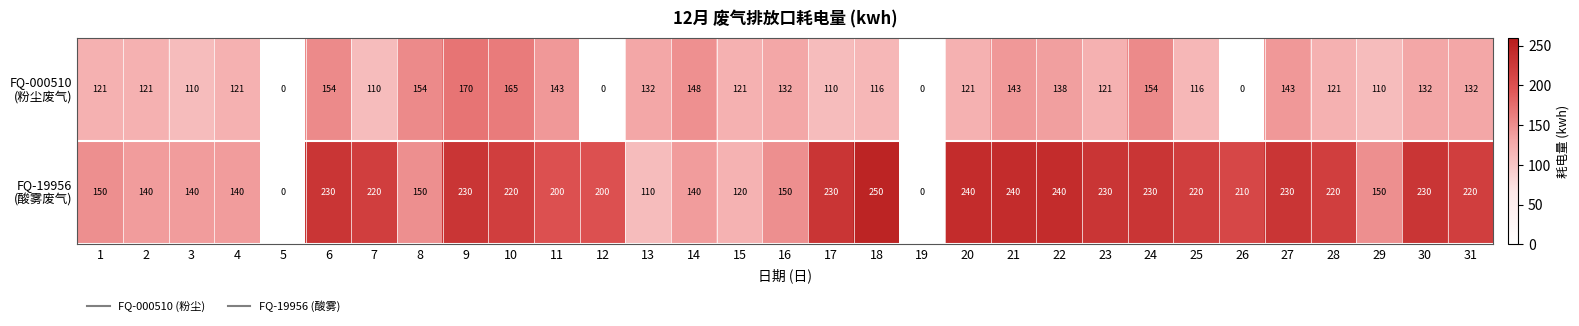

What is the difference between the highest and lowest values at 10?

55